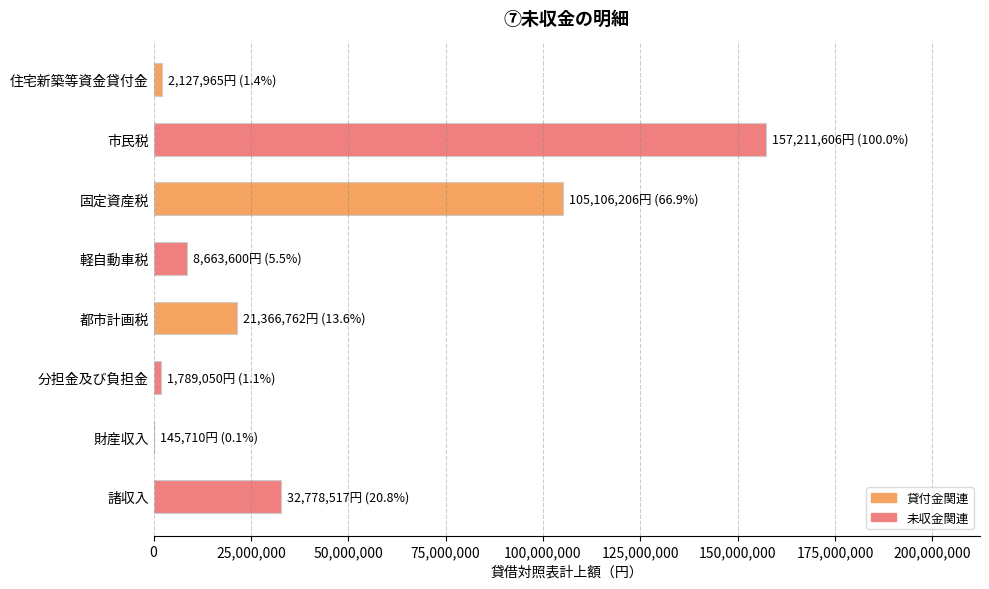

What is the sum of all values?

329189416